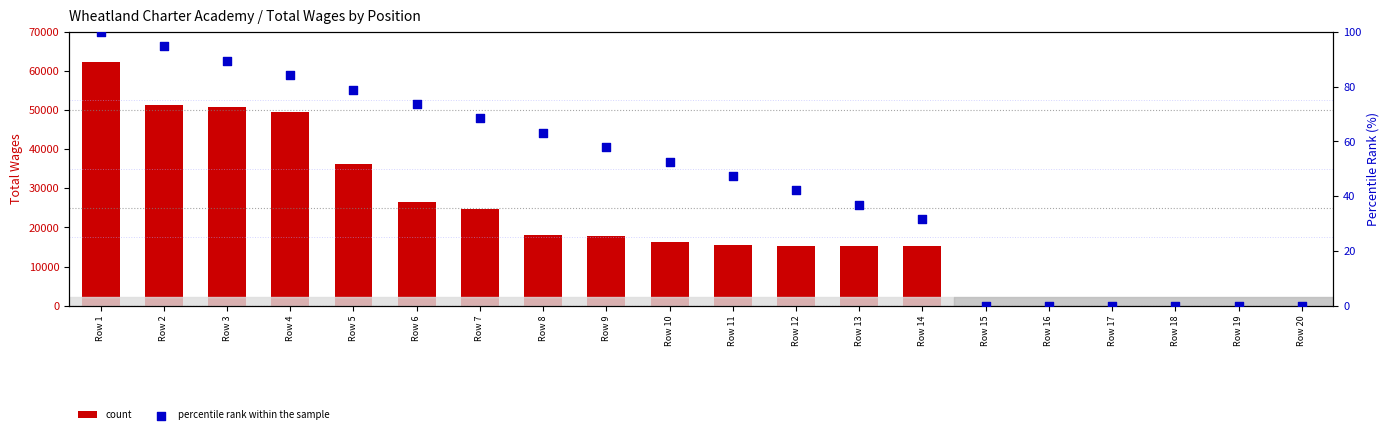

Which series reaches the maximum Y coordinate?

count